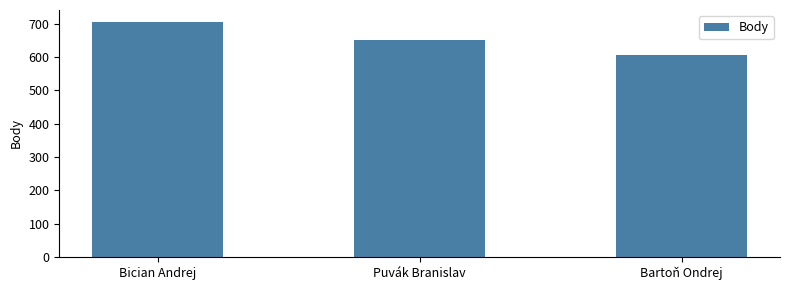

What is the greatest value displayed?

706